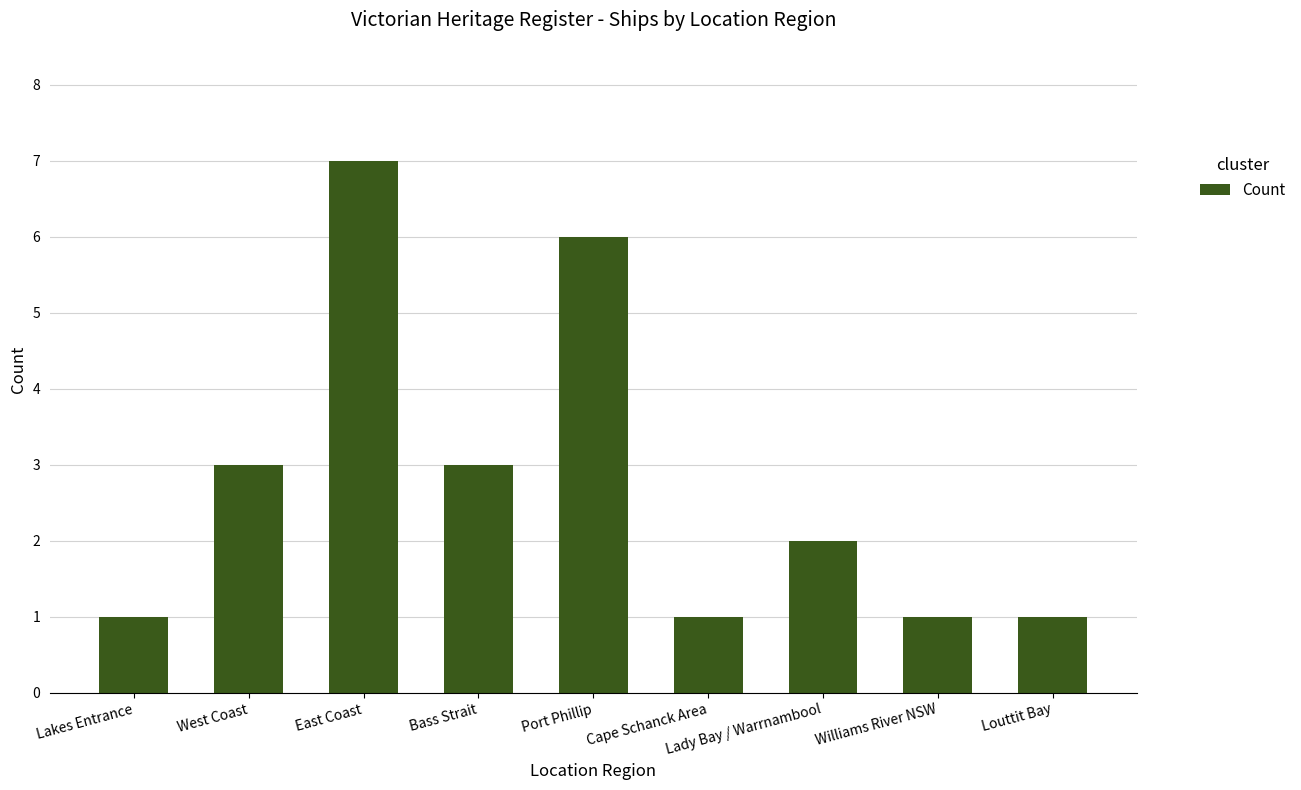

What is the value of the 5th bar from the left?

6